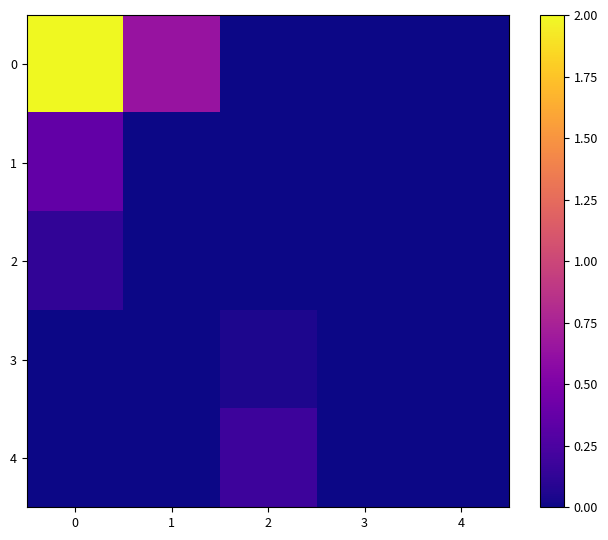

Reading left to right, extract all data points from this chart.

0: 0=2.0	1=0.6	2=0.0	3=0.0	4=0.0
1: 0=0.4	1=0.0	2=0.0	3=0.0	4=0.0
2: 0=0.1	1=0.0	2=0.0	3=0.0	4=0.0
3: 0=0.0	1=0.0	2=0.0	3=0.0	4=0.0
4: 0=0.0	1=0.0	2=0.2	3=0.0	4=0.0